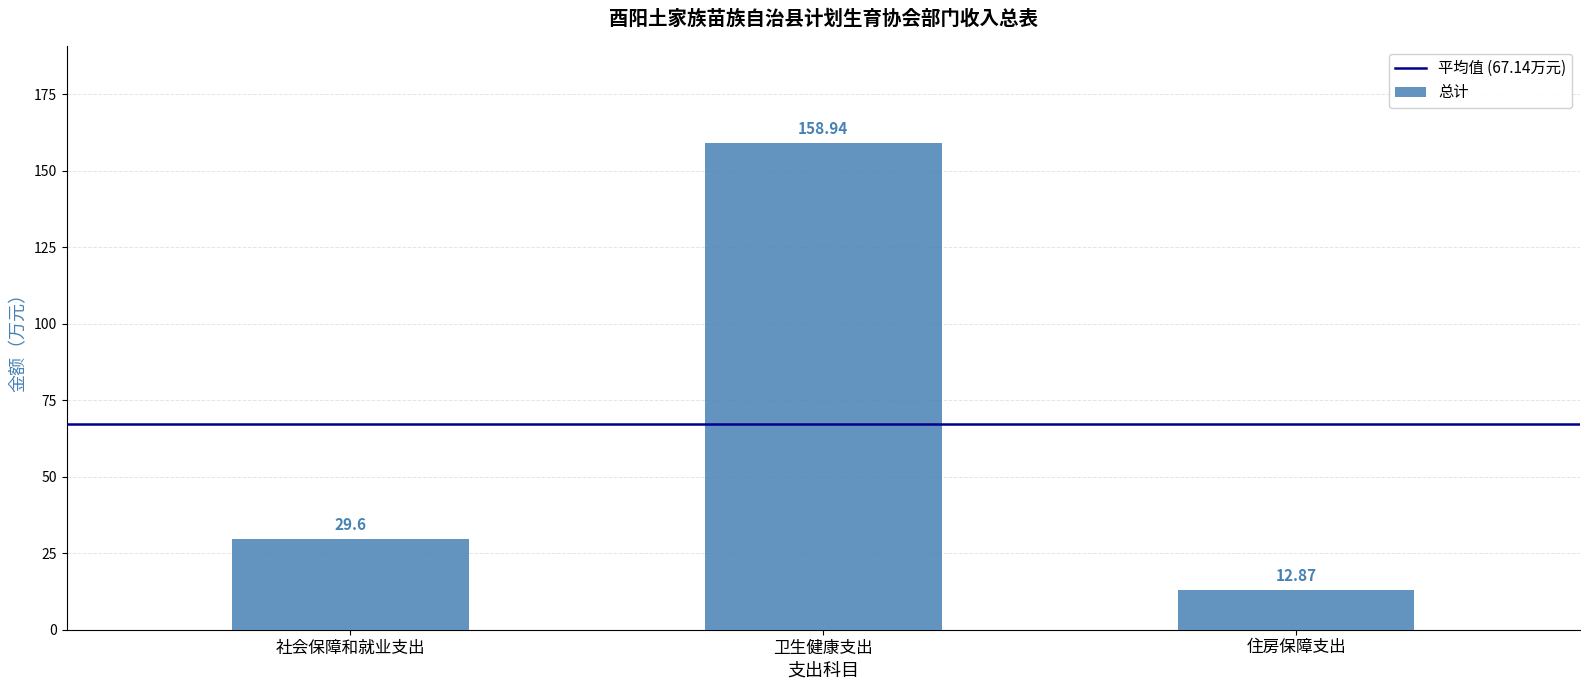

What is the difference between the maximum and second lowest values?

129.3